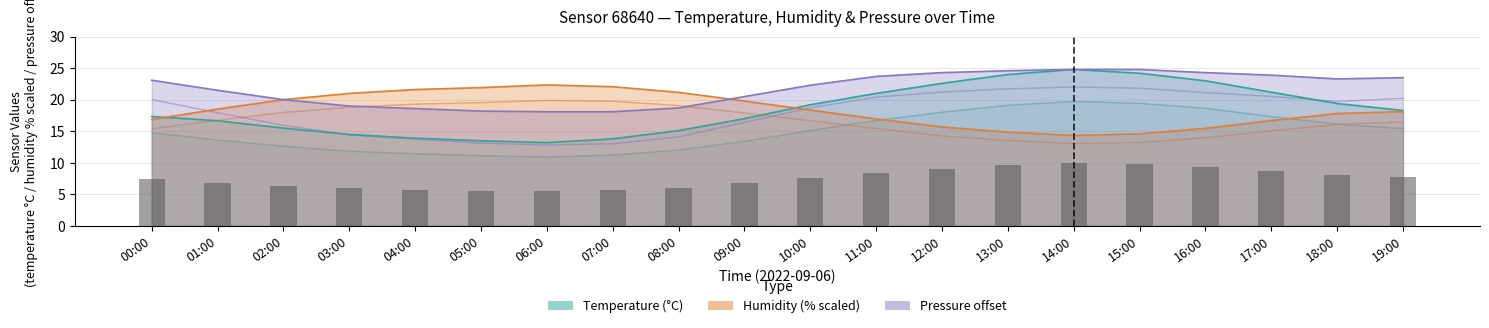

What is the maximum value for Humidity (%)?

22.3